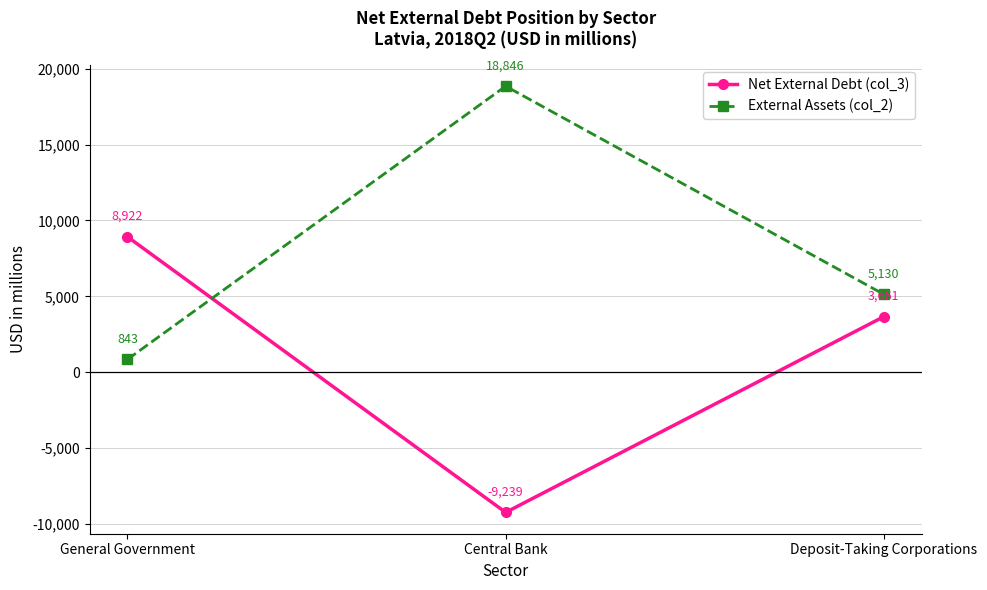

Rank the series at Deposit-Taking Corporations from highest to lowest value.

External Assets (col_2), Net External Debt (col_3)